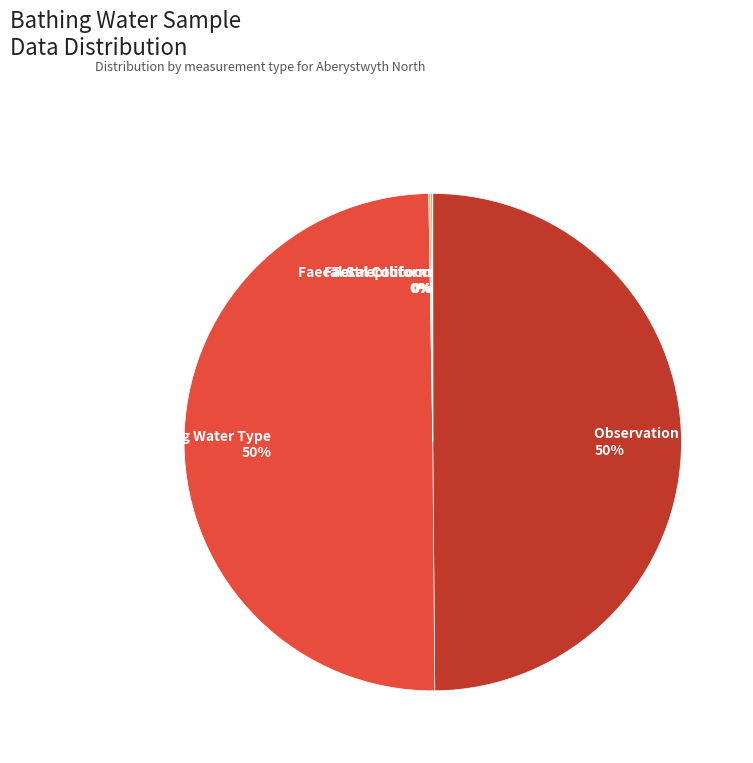

Does Observation (cube) represent more than half of the total?

No